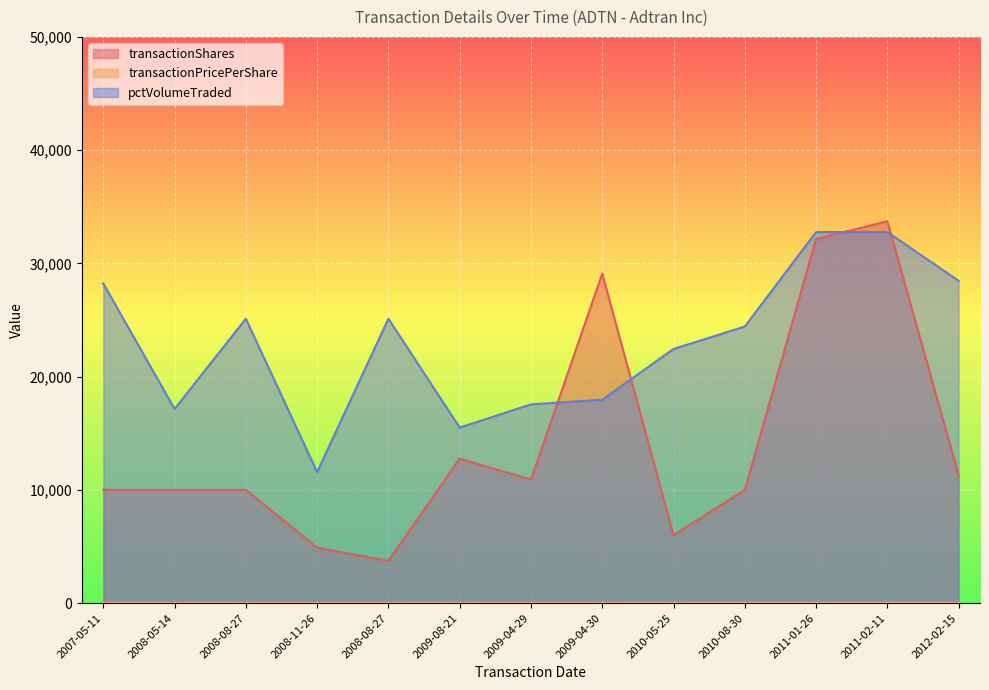

At which category does pctVolumeTraded reach its first local peak?

2008-08-27